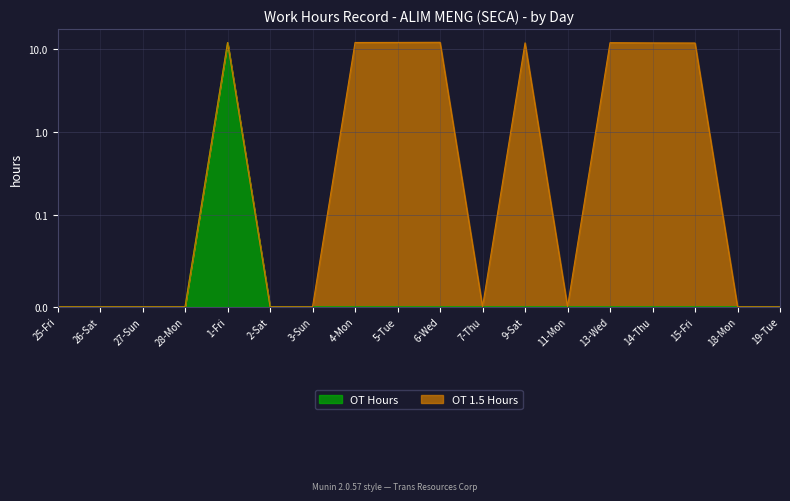

List the labels in order of value, largest first.

1-Fri, 25-Fri, 26-Sat, 27-Sun, 28-Mon, 2-Sat, 3-Sun, 4-Mon, 5-Tue, 6-Wed, 7-Thu, 9-Sat, 11-Mon, 13-Wed, 14-Thu, 15-Fri, 18-Mon, 19-Tue